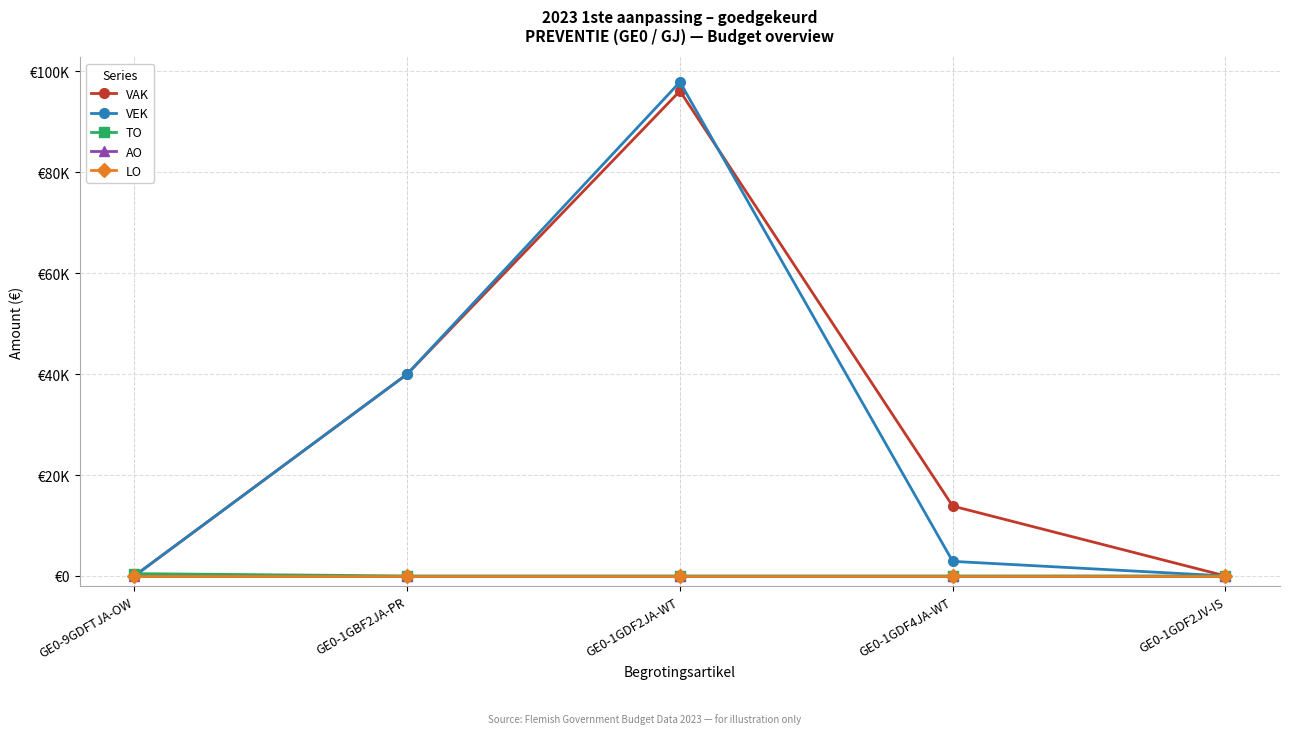

What is the difference between the maximum and second lowest values in the VEK series?

97891